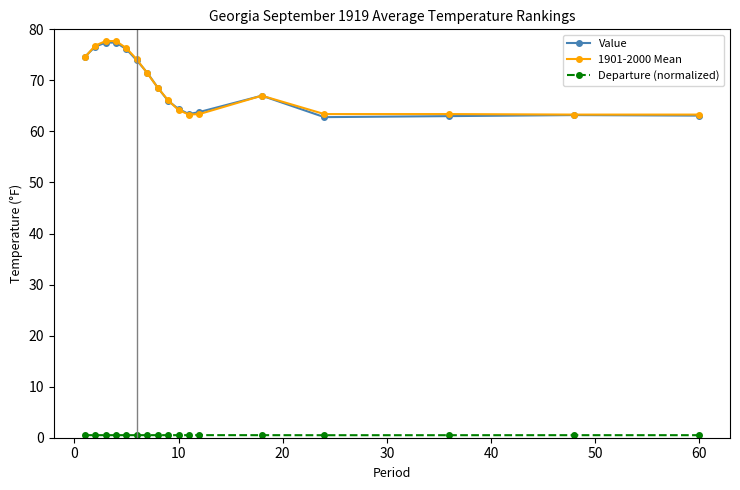

At how many categories does at least one series exceed 15?

17